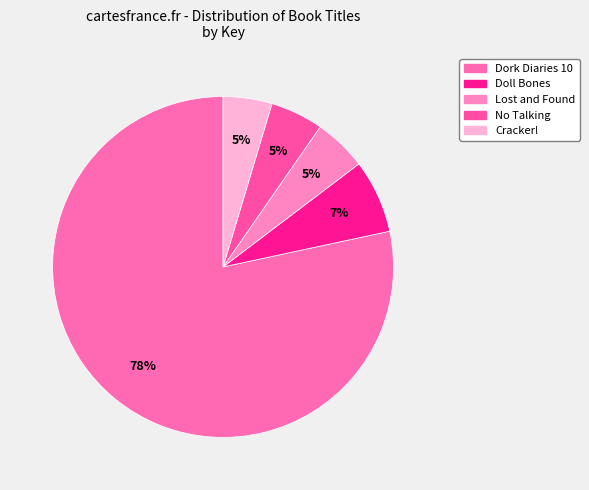

How many slices are in this pie chart?

5